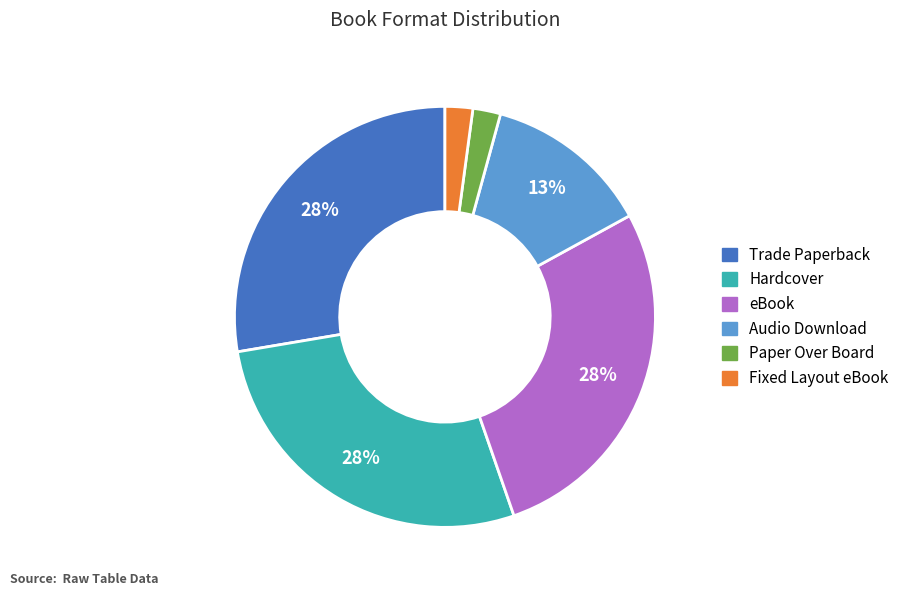

Do Audio Download and Hardcover together represent more than half of the pie?

No